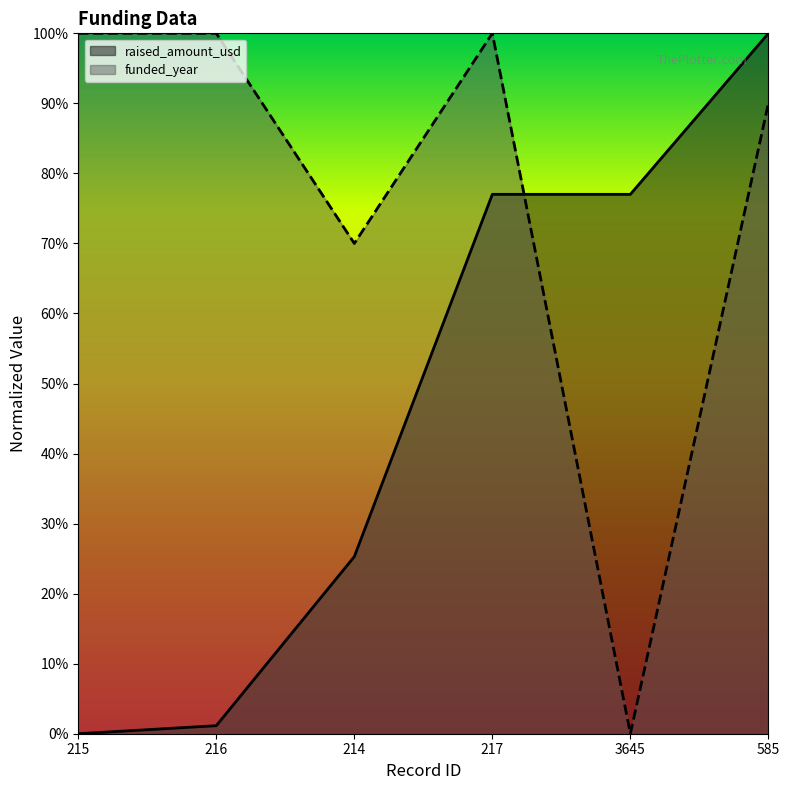

At 214, list the series in order from smallest to largest.

raised_amount_usd, funded_year